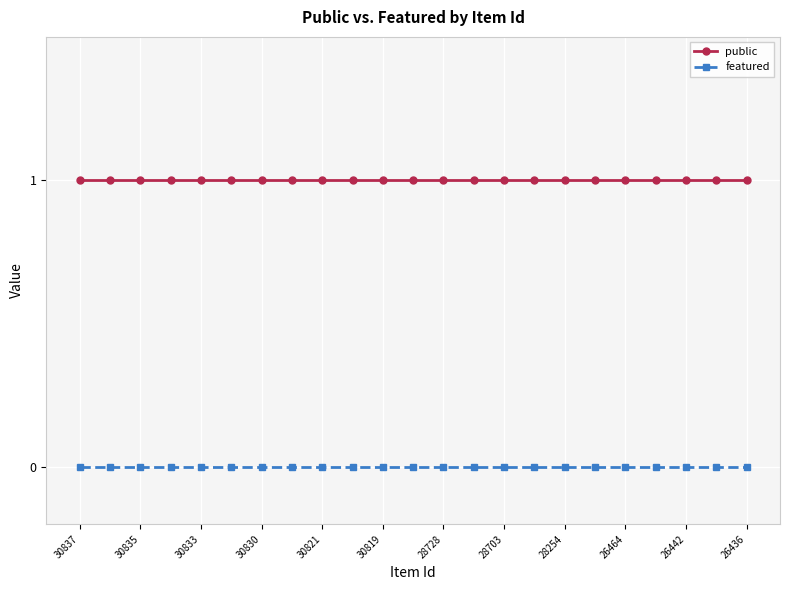

Does the chart have visible grid lines?

Yes